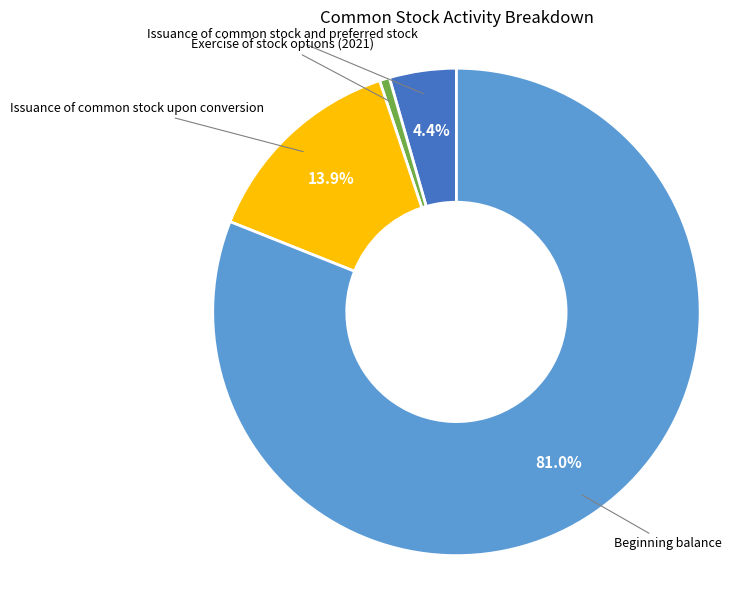

Is there any slice that represents more than half of the pie?

Yes